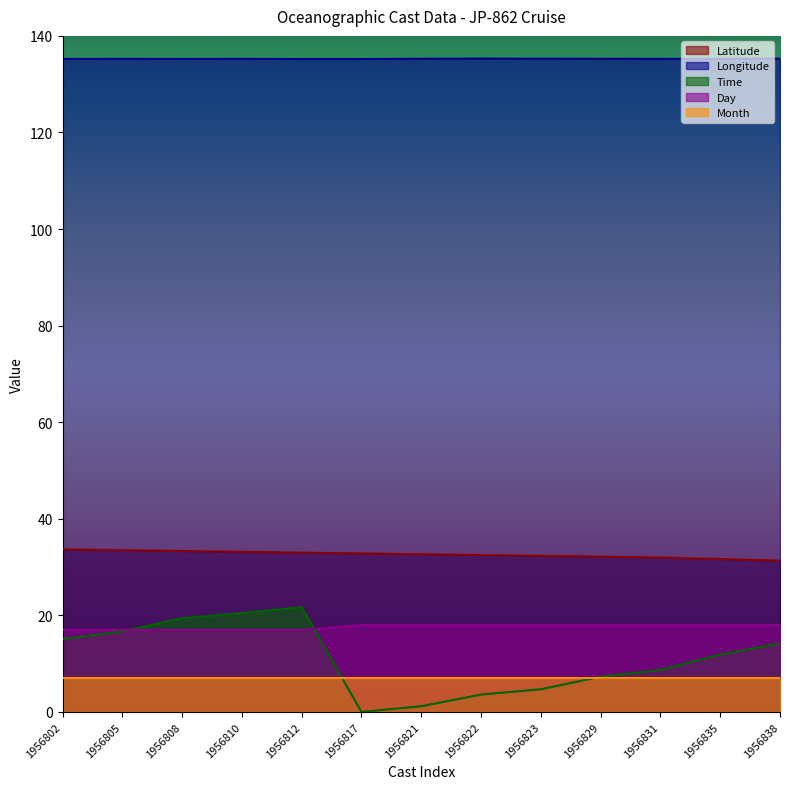

What is the total value across all series at 1956817?

193.1